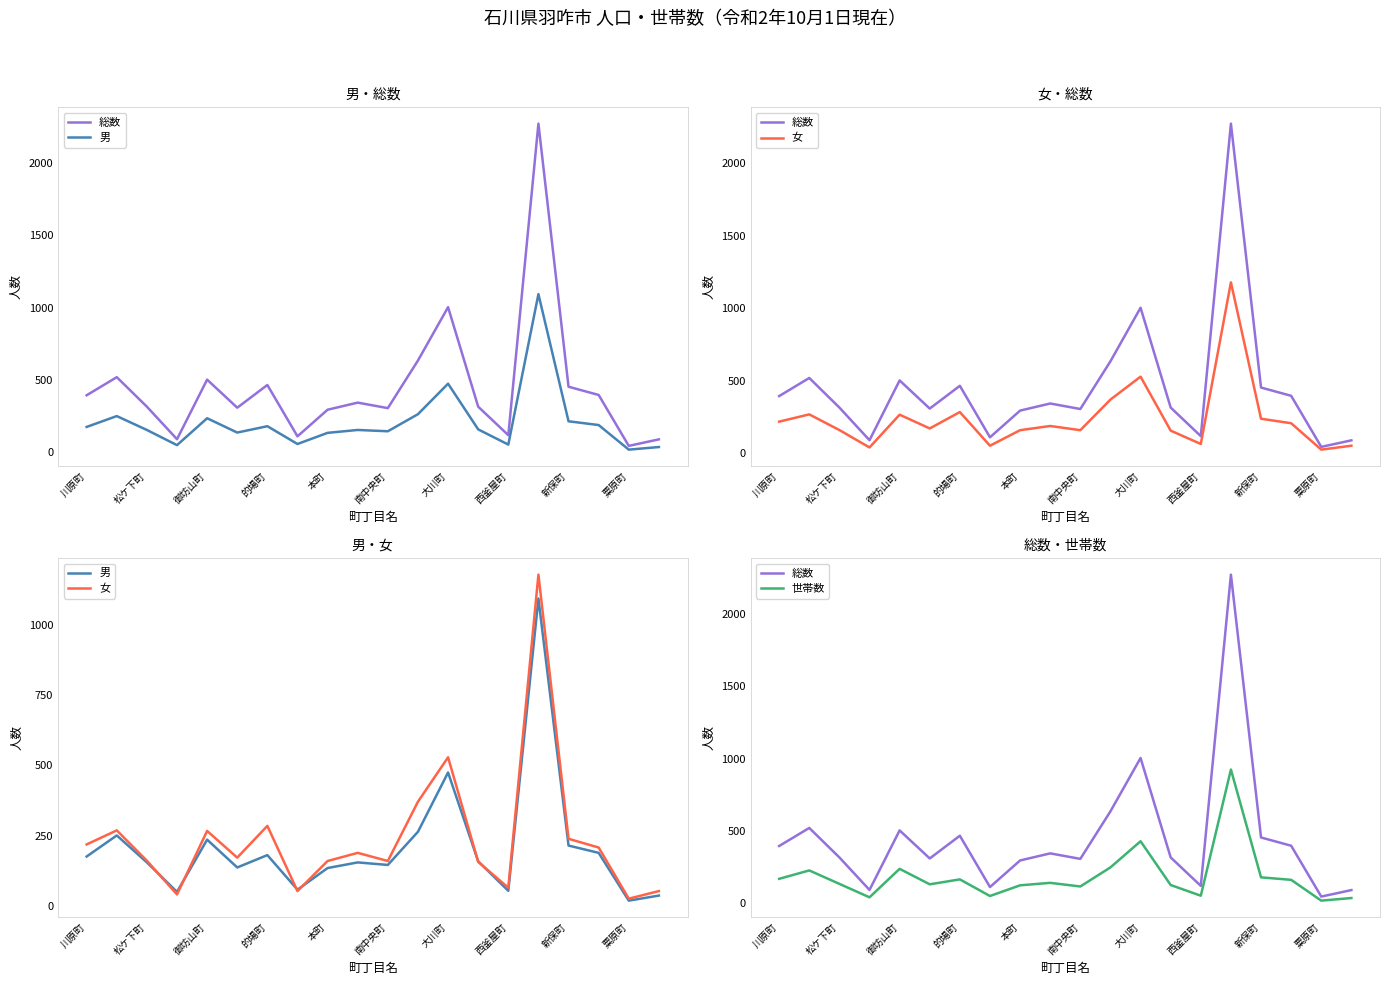

Between 的場町 and 本町, which series saw the biggest shift?

総数